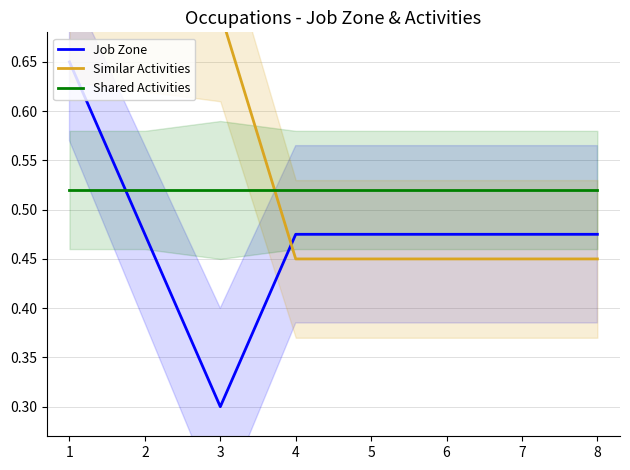

Reading left to right, extract all data points from this chart.

Job Zone: 1=0.6	2=0.5	3=0.3	4=0.5	5=0.5	6=0.5	7=0.5	8=0.5
Similar Activities: 1=0.7	2=0.7	3=0.7	4=0.5	5=0.5	6=0.5	7=0.5	8=0.5
Shared Activities: 1=0.5	2=0.5	3=0.5	4=0.5	5=0.5	6=0.5	7=0.5	8=0.5